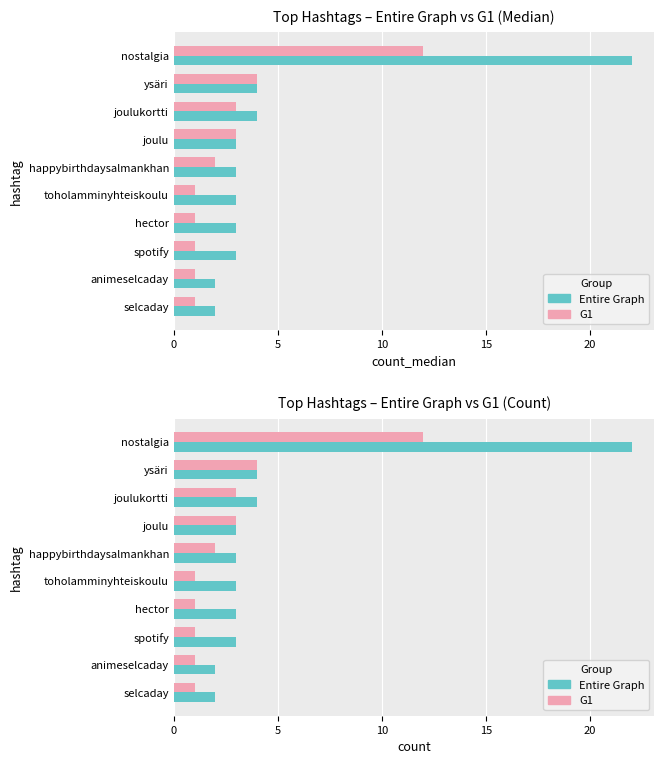

What is the lowest value of the G1 series?

1